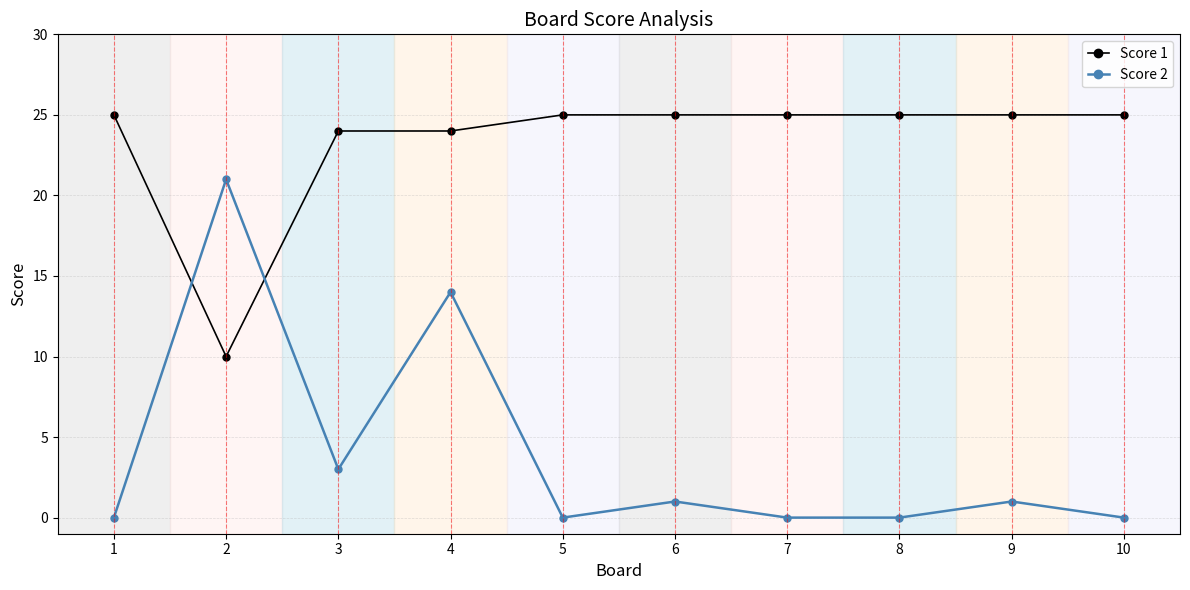

Rank the series at 5 from highest to lowest value.

Score 1, Score 2